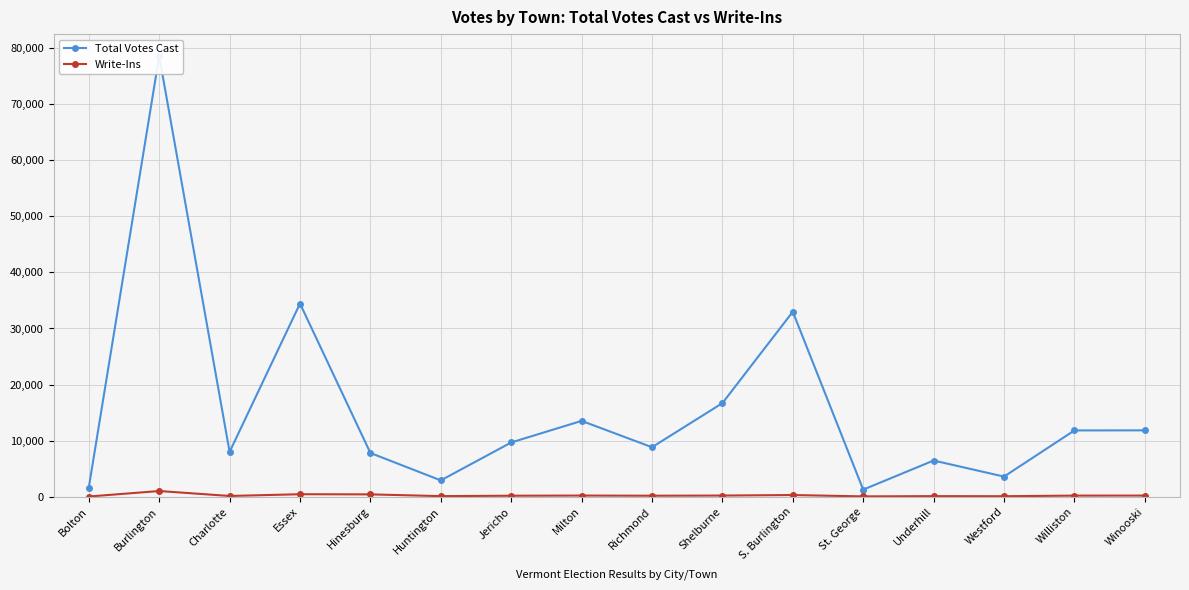

What is the minimum value shown in the chart?

22